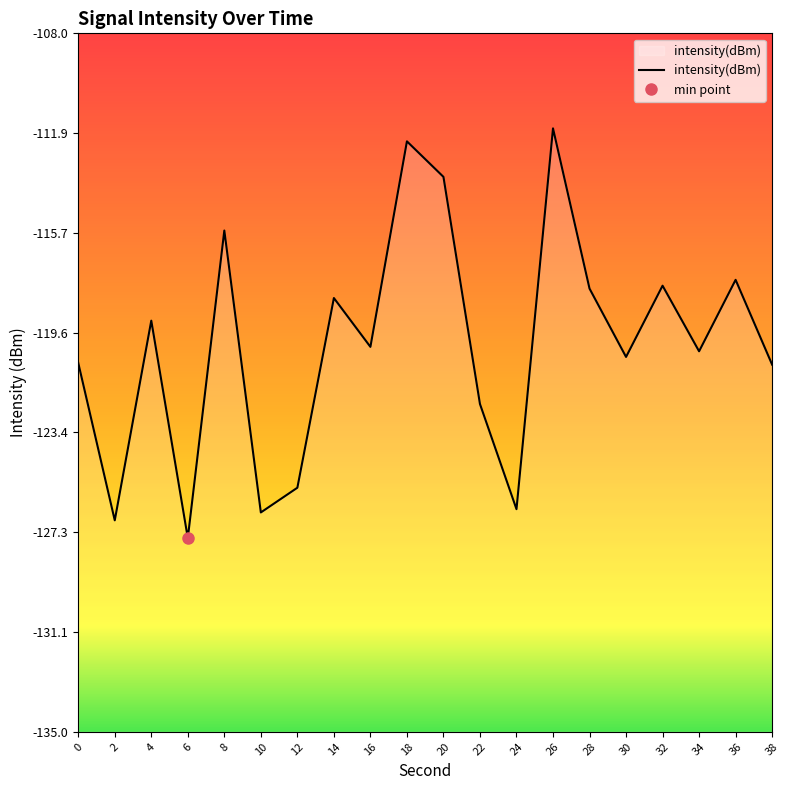

What is the difference between the maximum and minimum values?

15.8